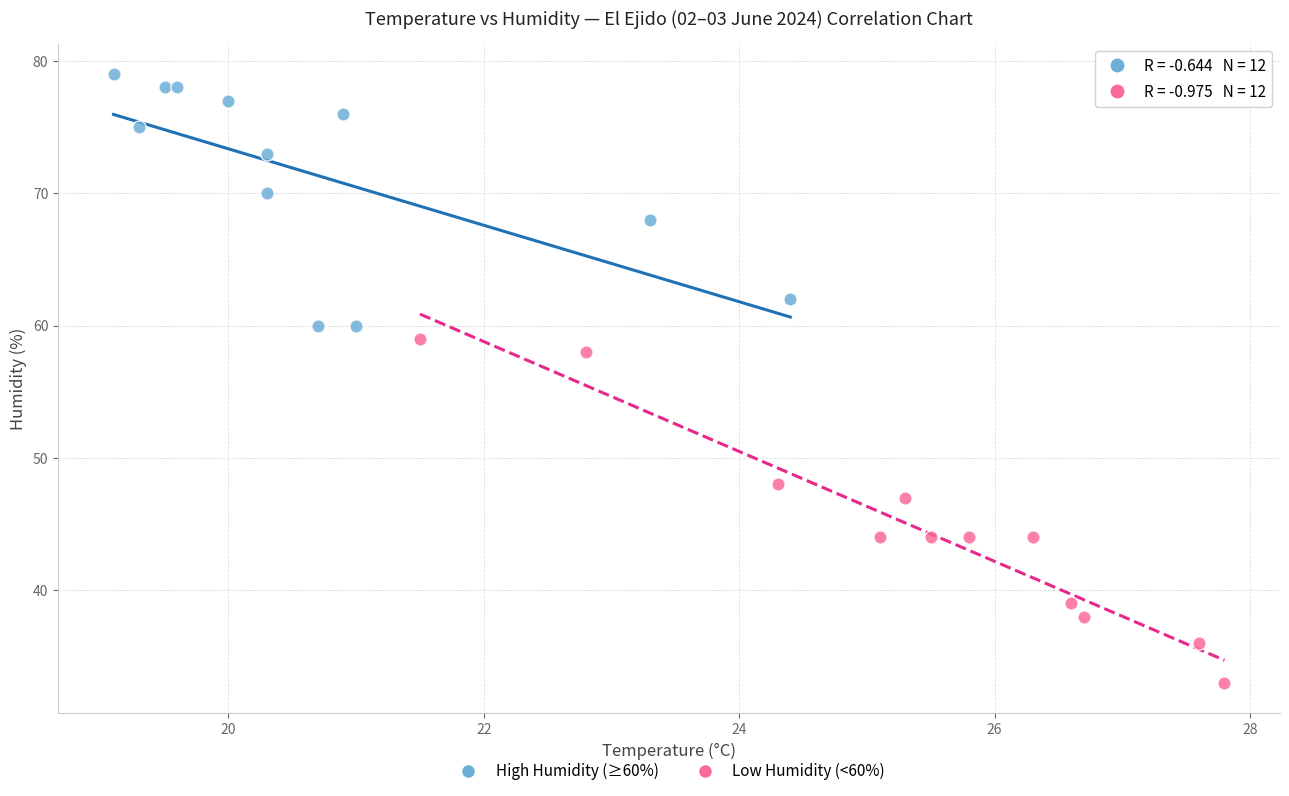

Which series contains the highest Y value?

High Humidity (≥60%)